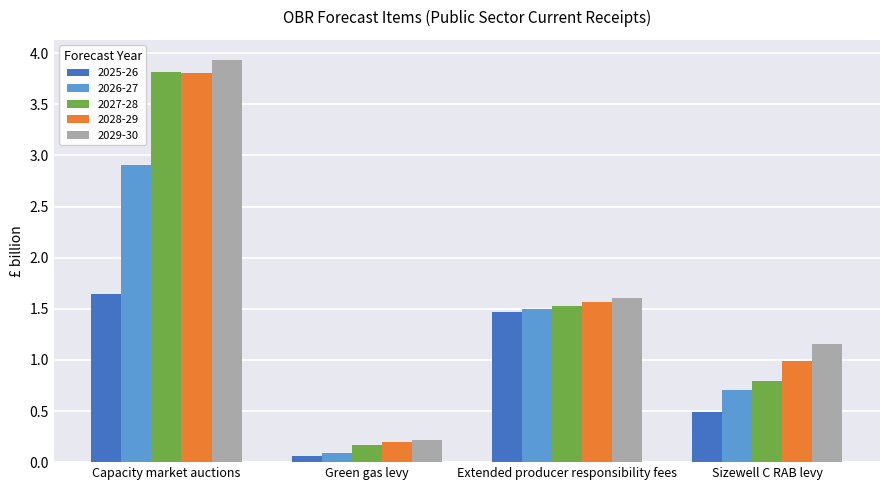

Where is 2025-26 nearest to the value 0?

Green gas levy